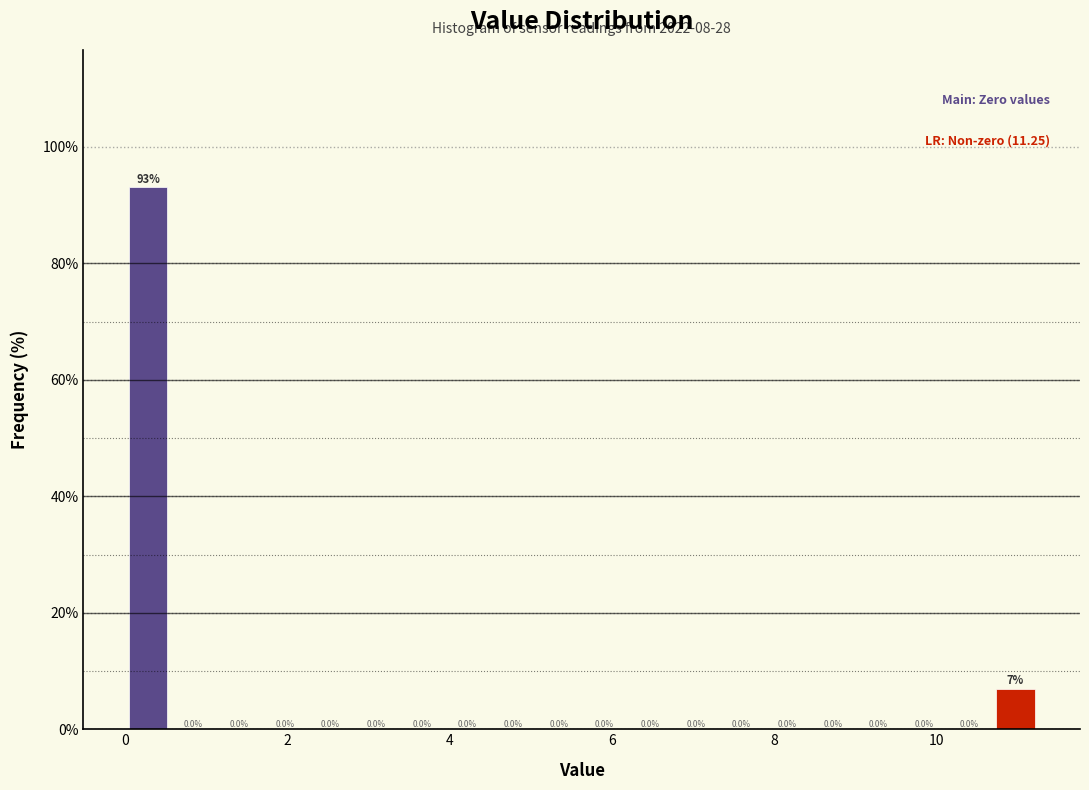

Around what value on the x-axis is the tallest bar? Give the approximate position of its centre, as read against the axis.

0.2